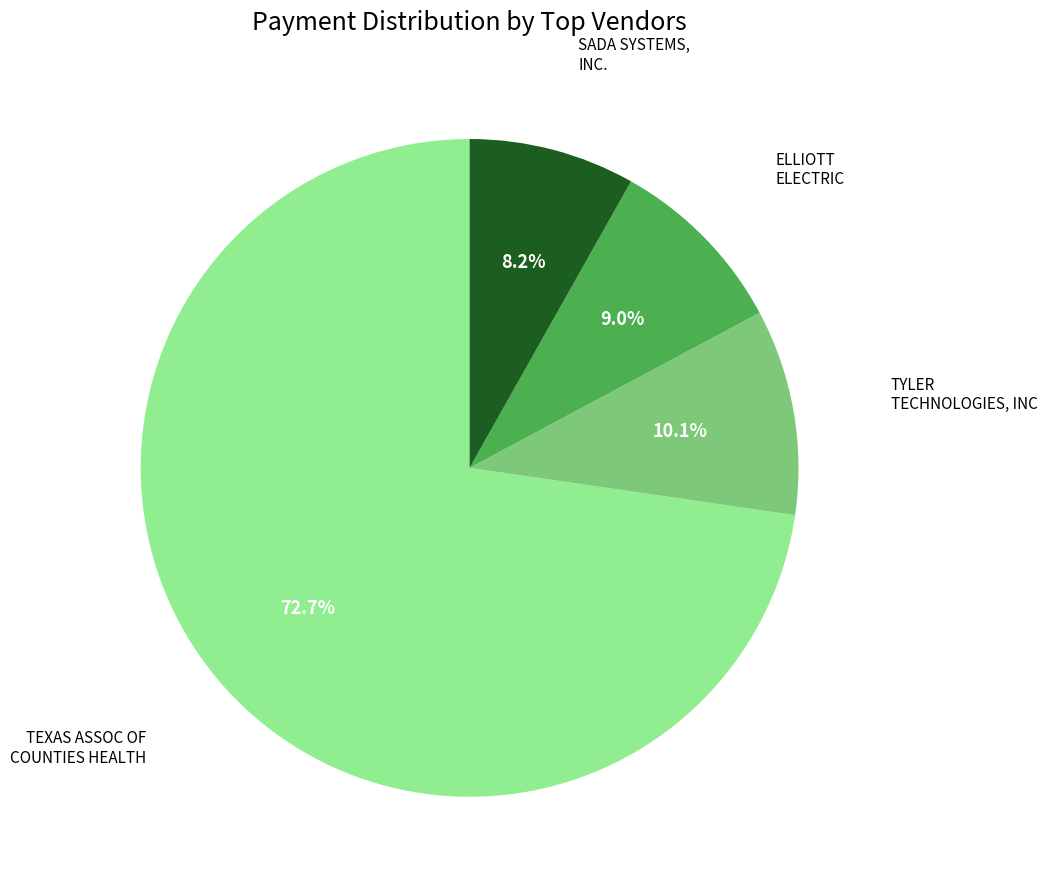

Which has a higher value, TYLER TECHNOLOGIES, INC or ELLIOTT ELECTRIC?

TYLER TECHNOLOGIES, INC